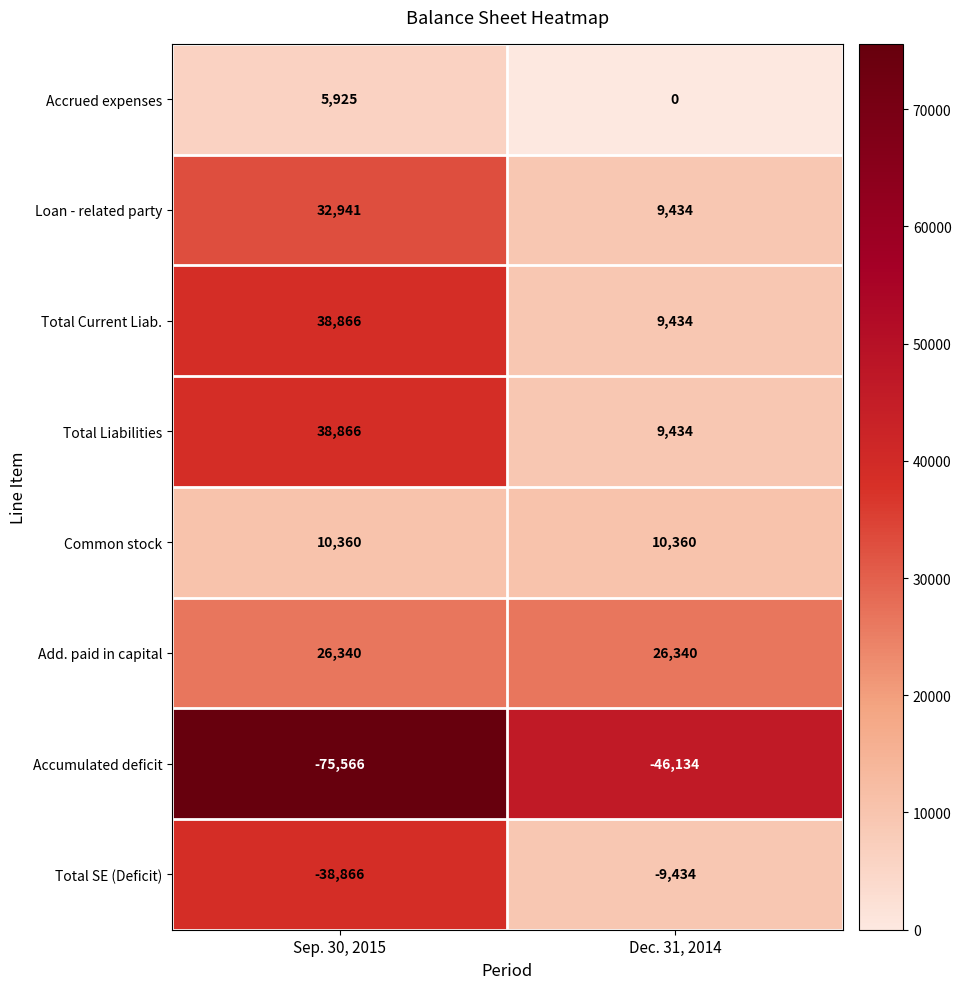

Reading right to left, extract all data points from this chart.

Accrued expenses: Dec. 31, 2014=0	Sep. 30, 2015=5925
Loan - related party: Dec. 31, 2014=9434	Sep. 30, 2015=32941
Total Current Liab.: Dec. 31, 2014=9434	Sep. 30, 2015=38866
Total Liabilities: Dec. 31, 2014=9434	Sep. 30, 2015=38866
Common stock: Dec. 31, 2014=10360	Sep. 30, 2015=10360
Add. paid in capital: Dec. 31, 2014=26340	Sep. 30, 2015=26340
Accumulated deficit: Dec. 31, 2014=-46134	Sep. 30, 2015=-75566
Total SE (Deficit): Dec. 31, 2014=-9434	Sep. 30, 2015=-38866